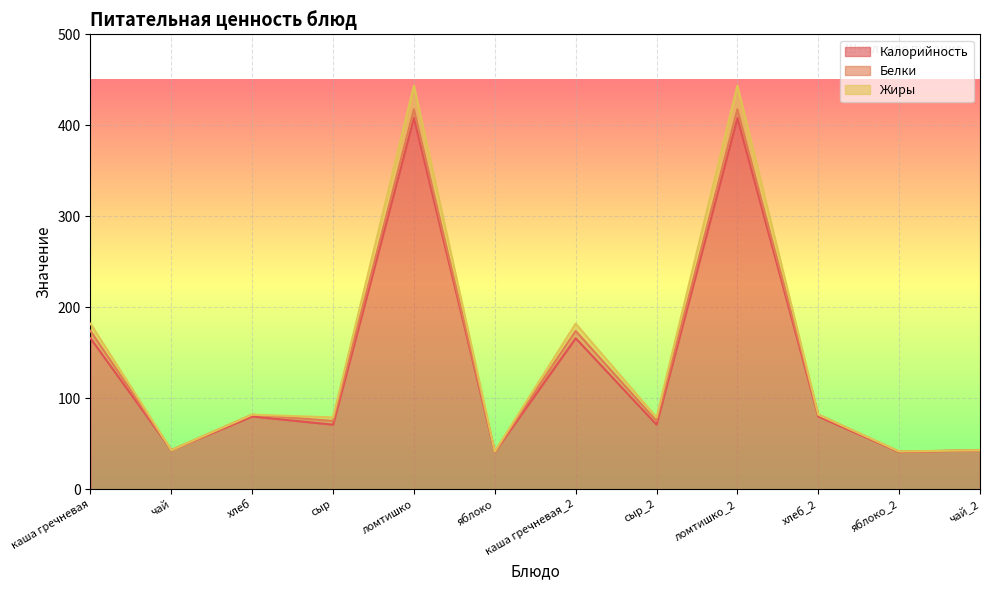

Rank the categories by Жиры value from highest to lowest.

ломтишко, ломтишко_2, каша гречневая, каша гречневая_2, хлеб, хлеб_2, сыр, сыр_2, чай, чай_2, яблоко, яблоко_2